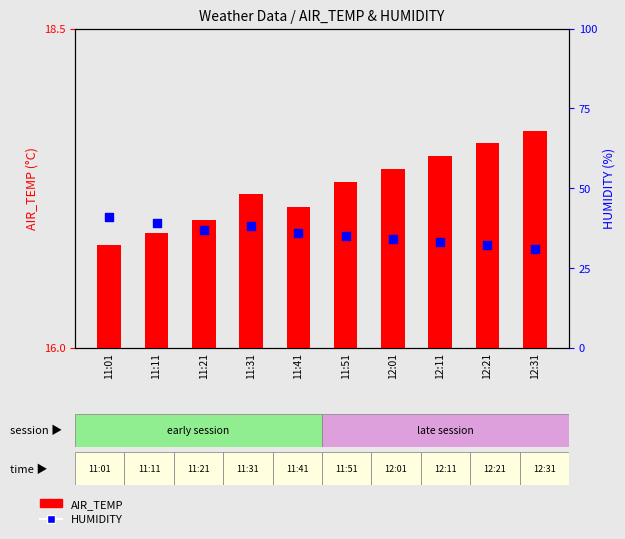

What is the ratio of the value at 11:31 to the value at 11:21?

1.0